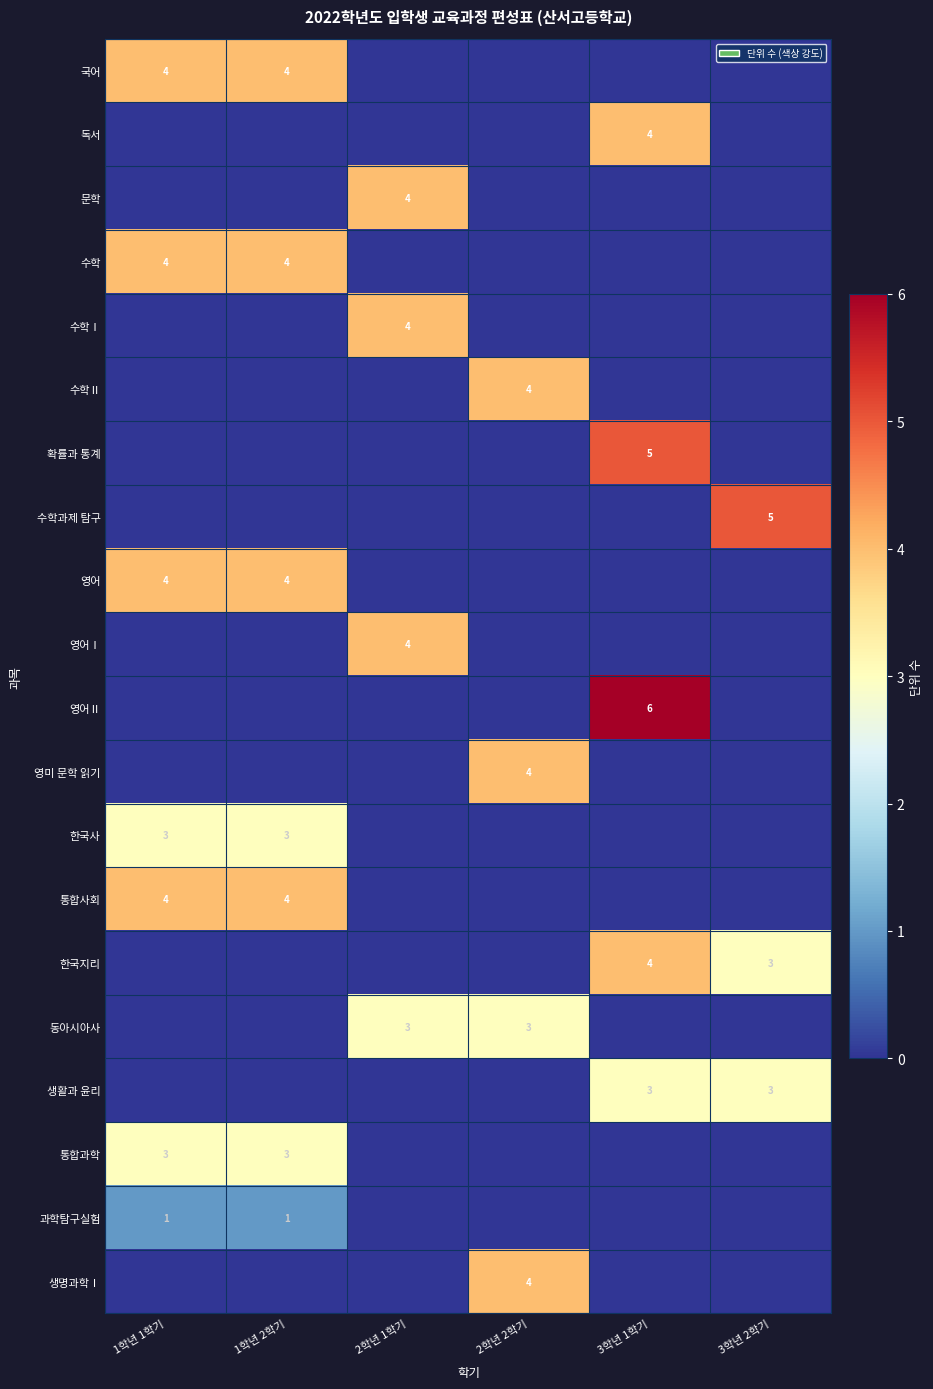

The 한국사 series shows 3 at 1학년 1학기. True or false?

True